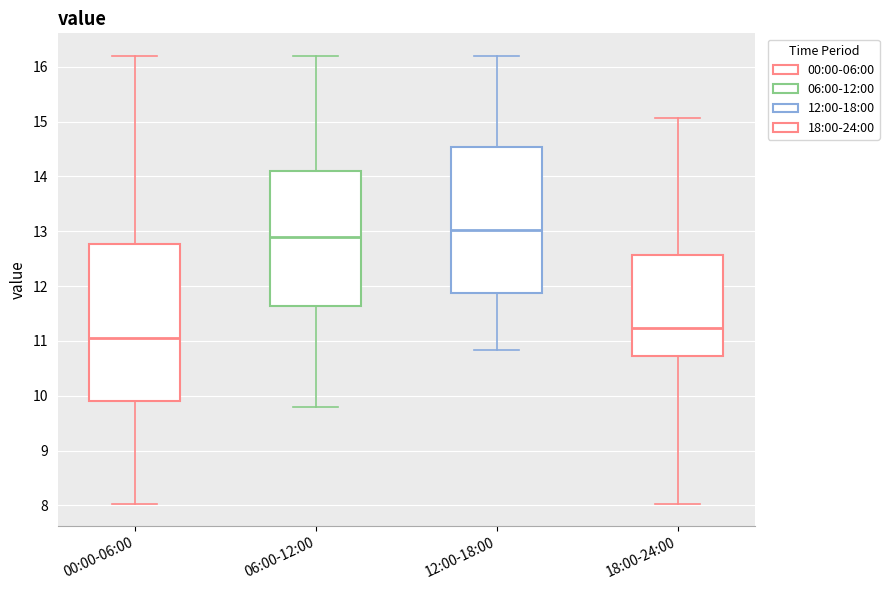

Which box is the tallest, from its lower edge to its upper edge?

00:00-06:00